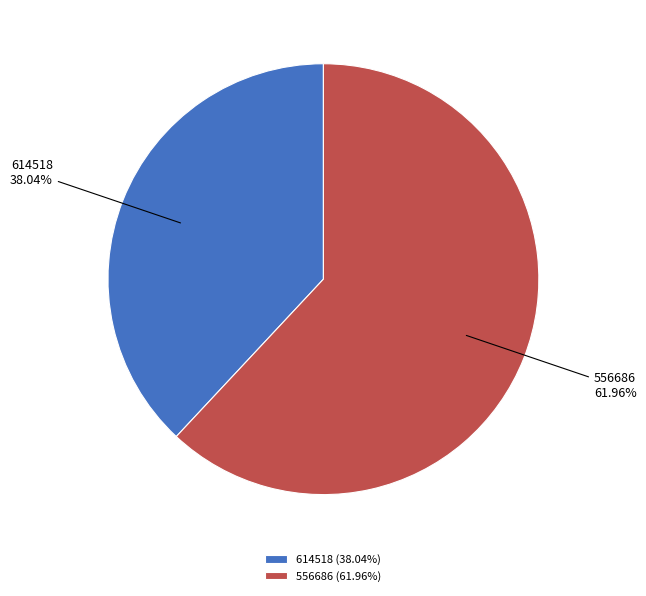

Approximately how many times larger is the value at 614518 compared to 556686?

0.6